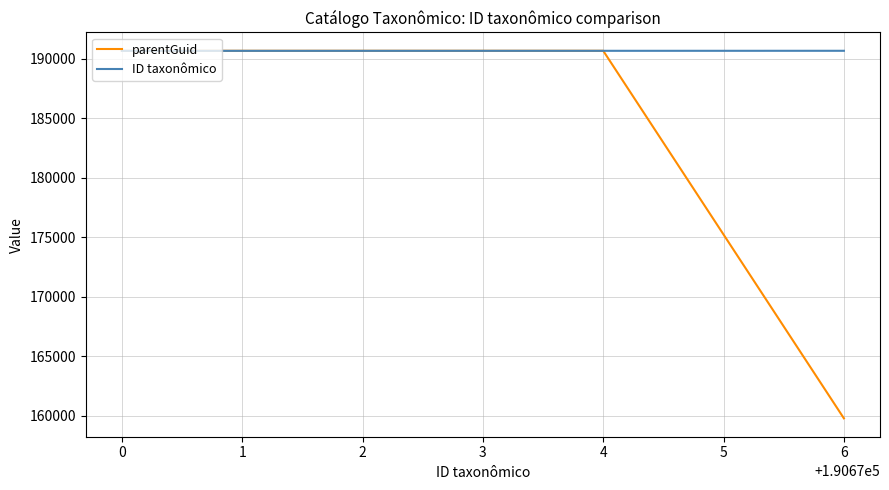

What is the average value of the parentGuid series?

180384